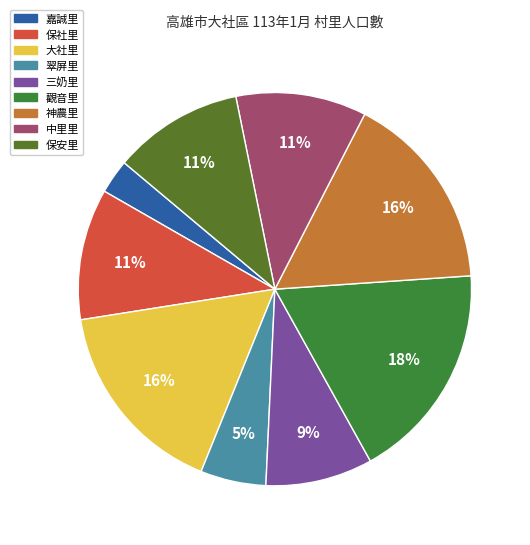

How many segments does this pie chart have?

9